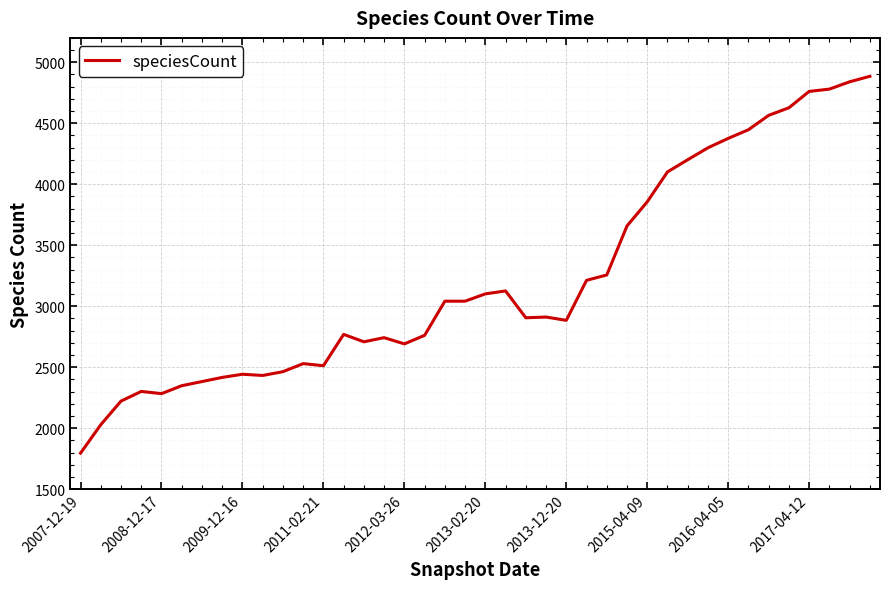

How many categories are shown in the chart?

40